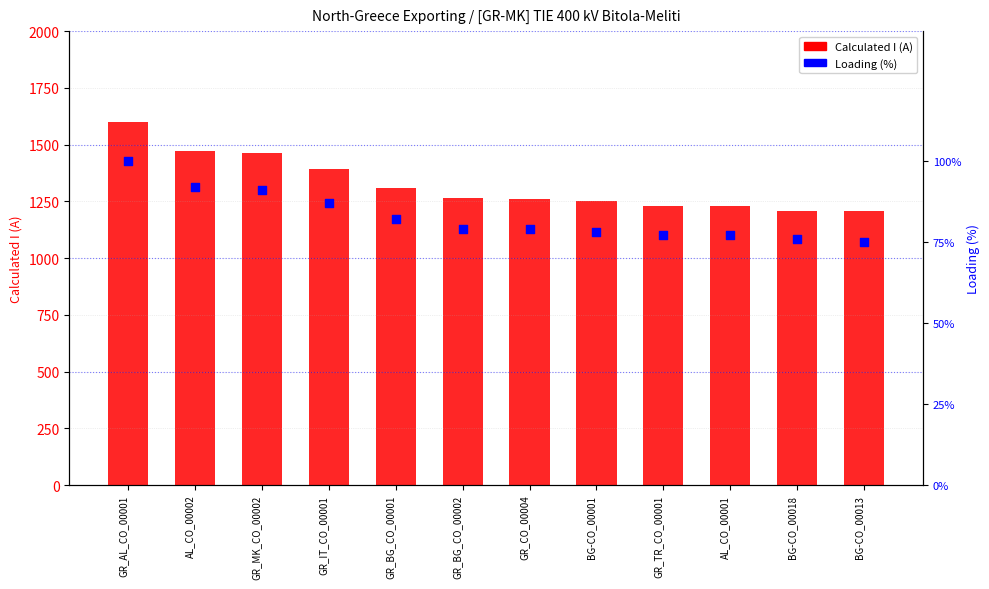

At which category is the sum across all series the highest?

GR_AL_CO_00001